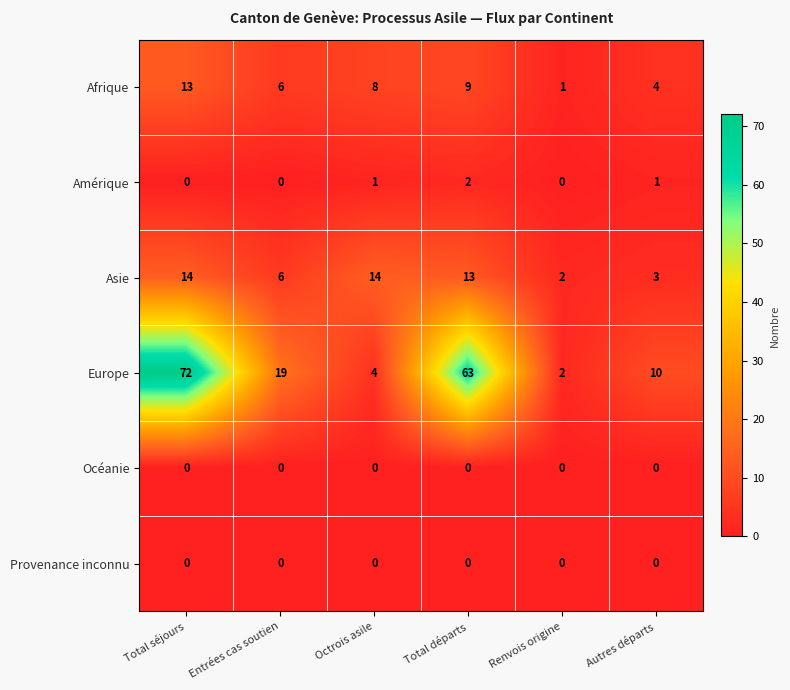

What is the greatest value displayed?

72